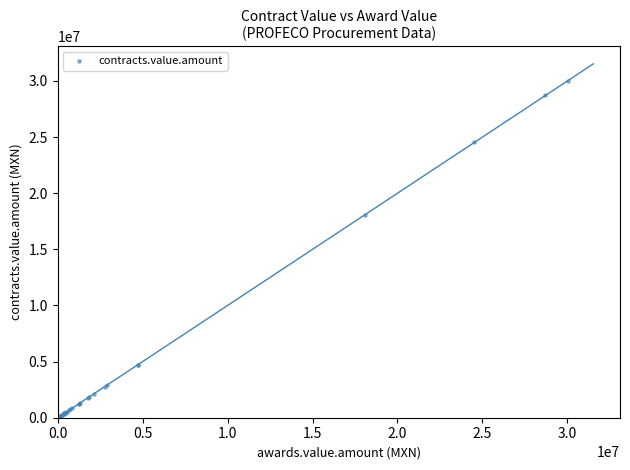

What Y value in the scatter plot is closest to 15011759?

18060000.0